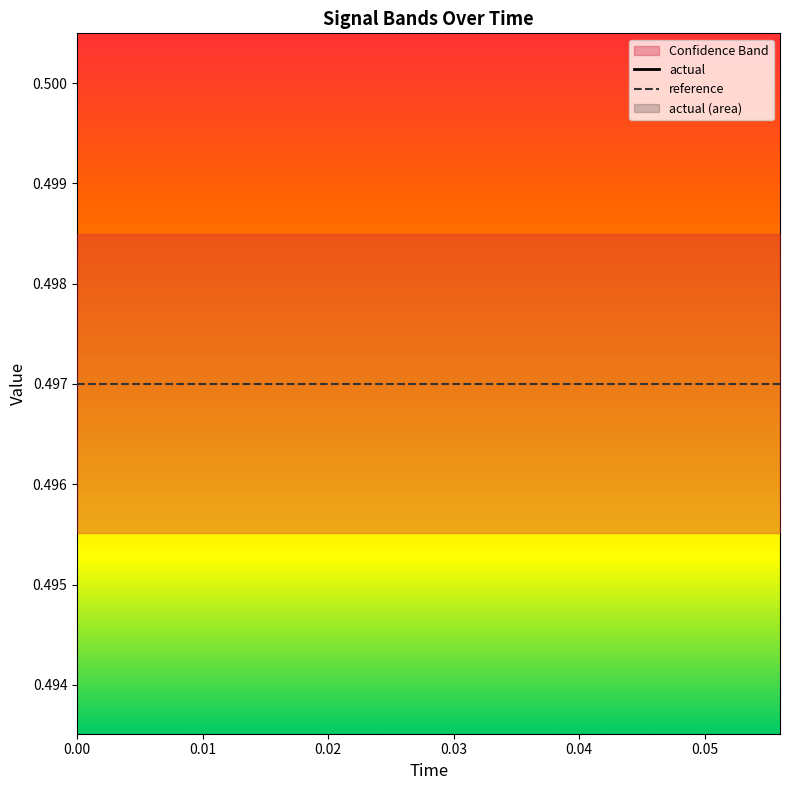

What is the greatest value displayed?

0.5